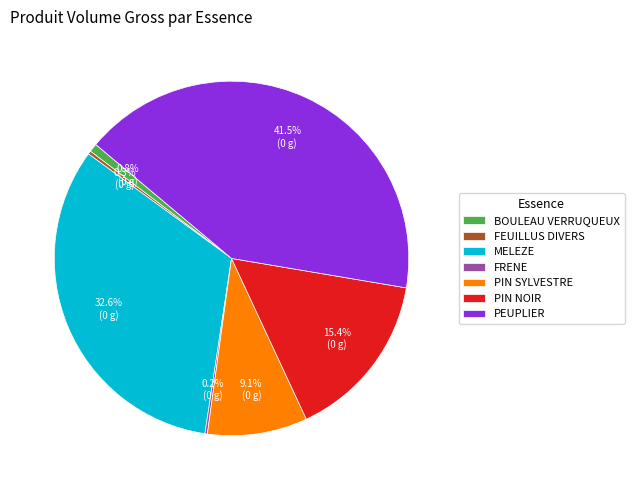

What is the largest slice in the pie chart?

PEUPLIER